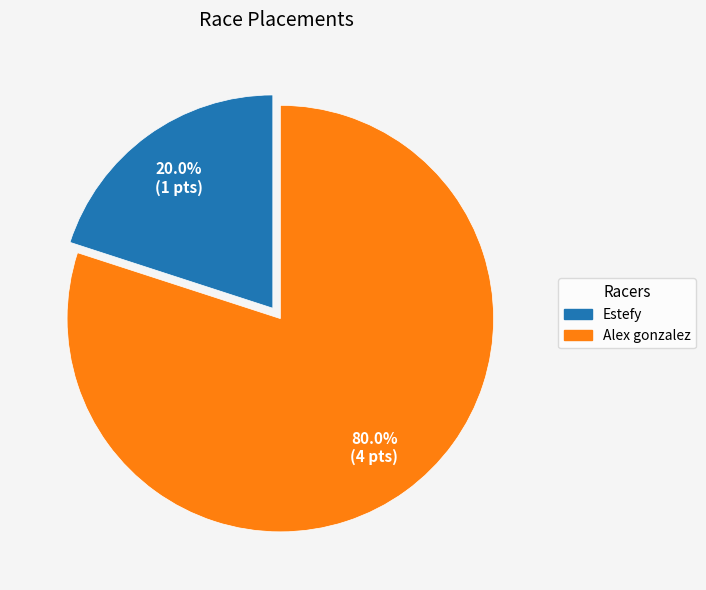

Count the number of slices in the pie.

2